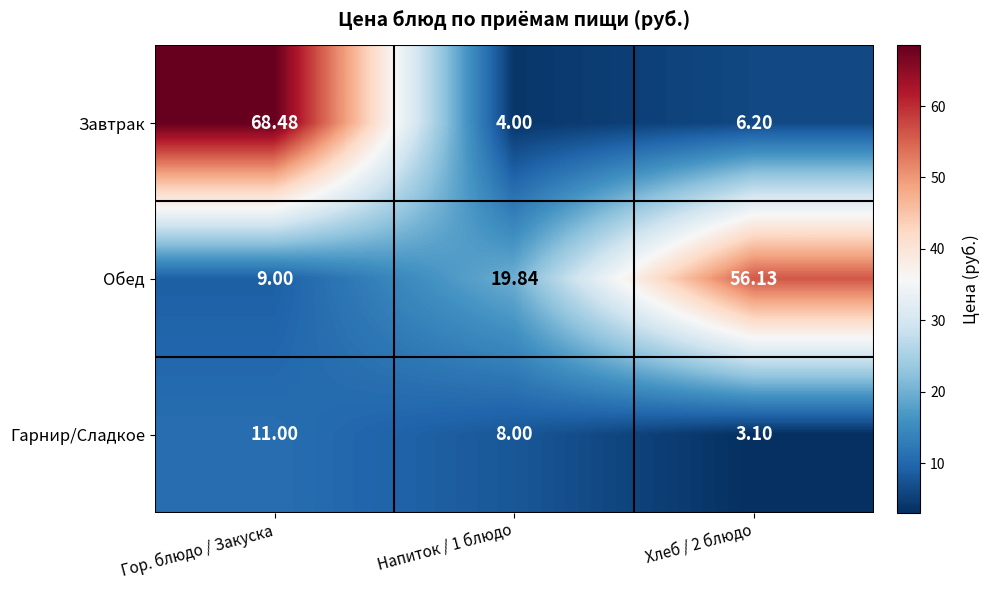

Count the number of data series in this chart.

3